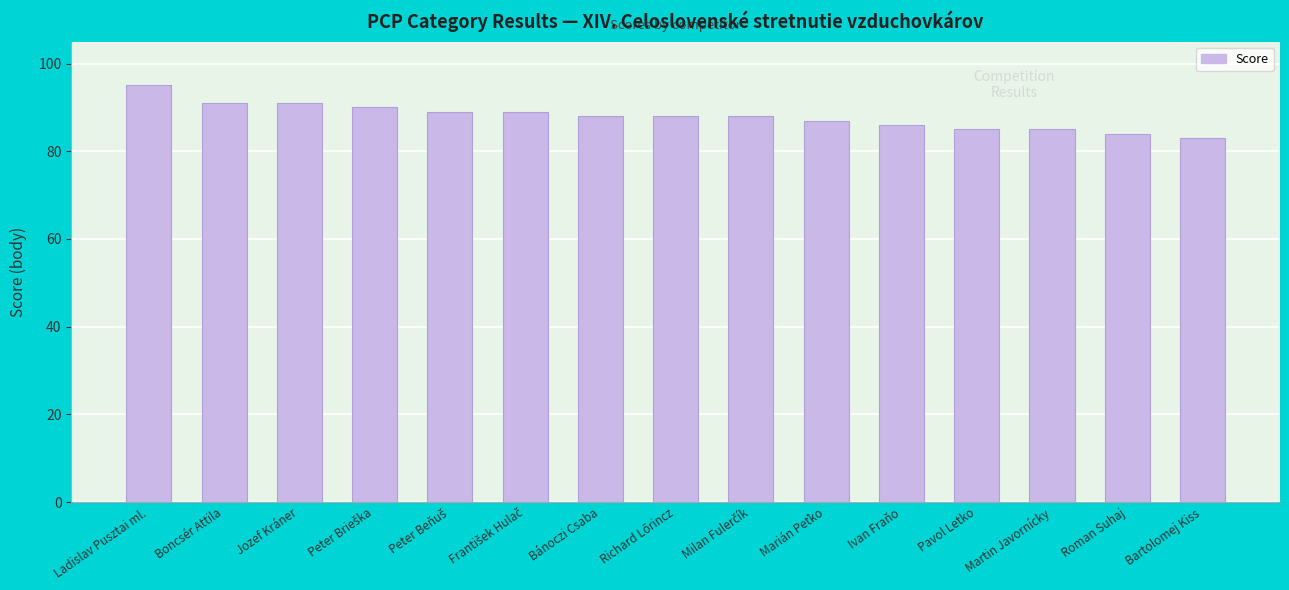

What is the maximum value shown in the chart?

95